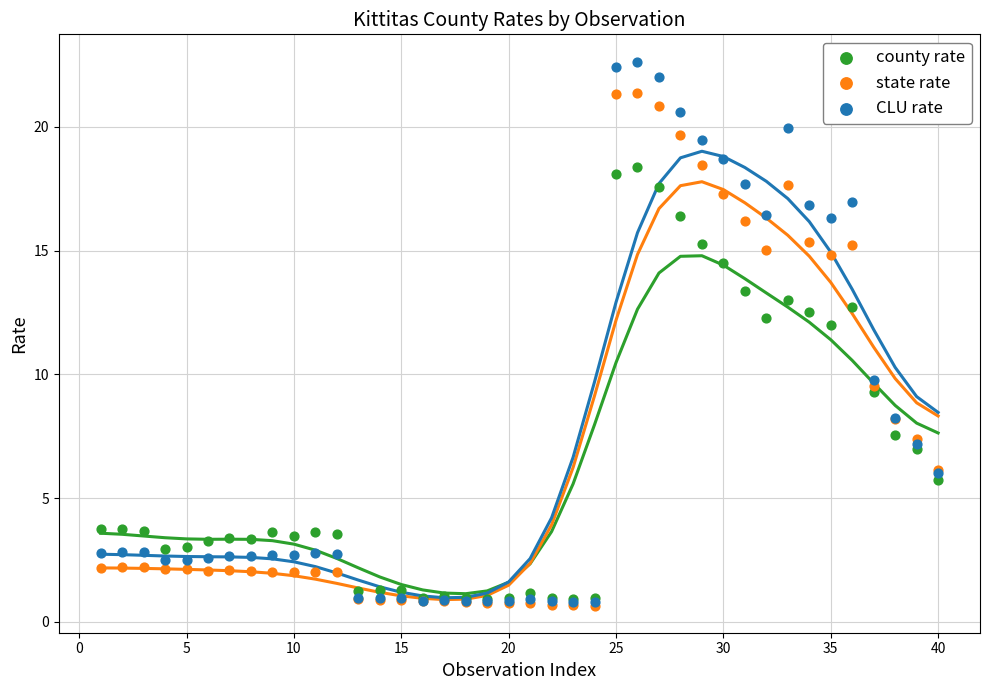

Which series contains the highest Y value?

CLU rate